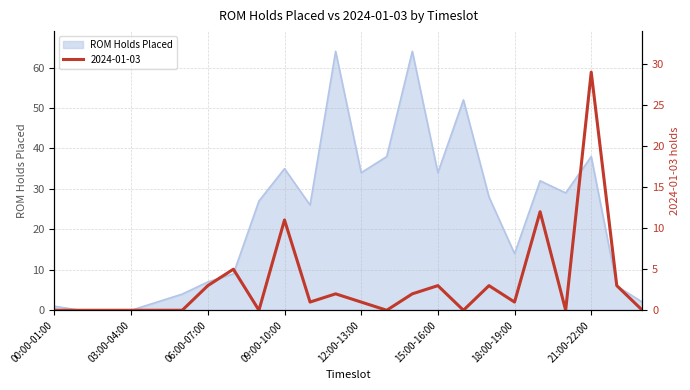

Is the value of 2024-01-03 at 16:00-17:00 greater than the value of ROM Holds Placed at 10:00-11:00?

No